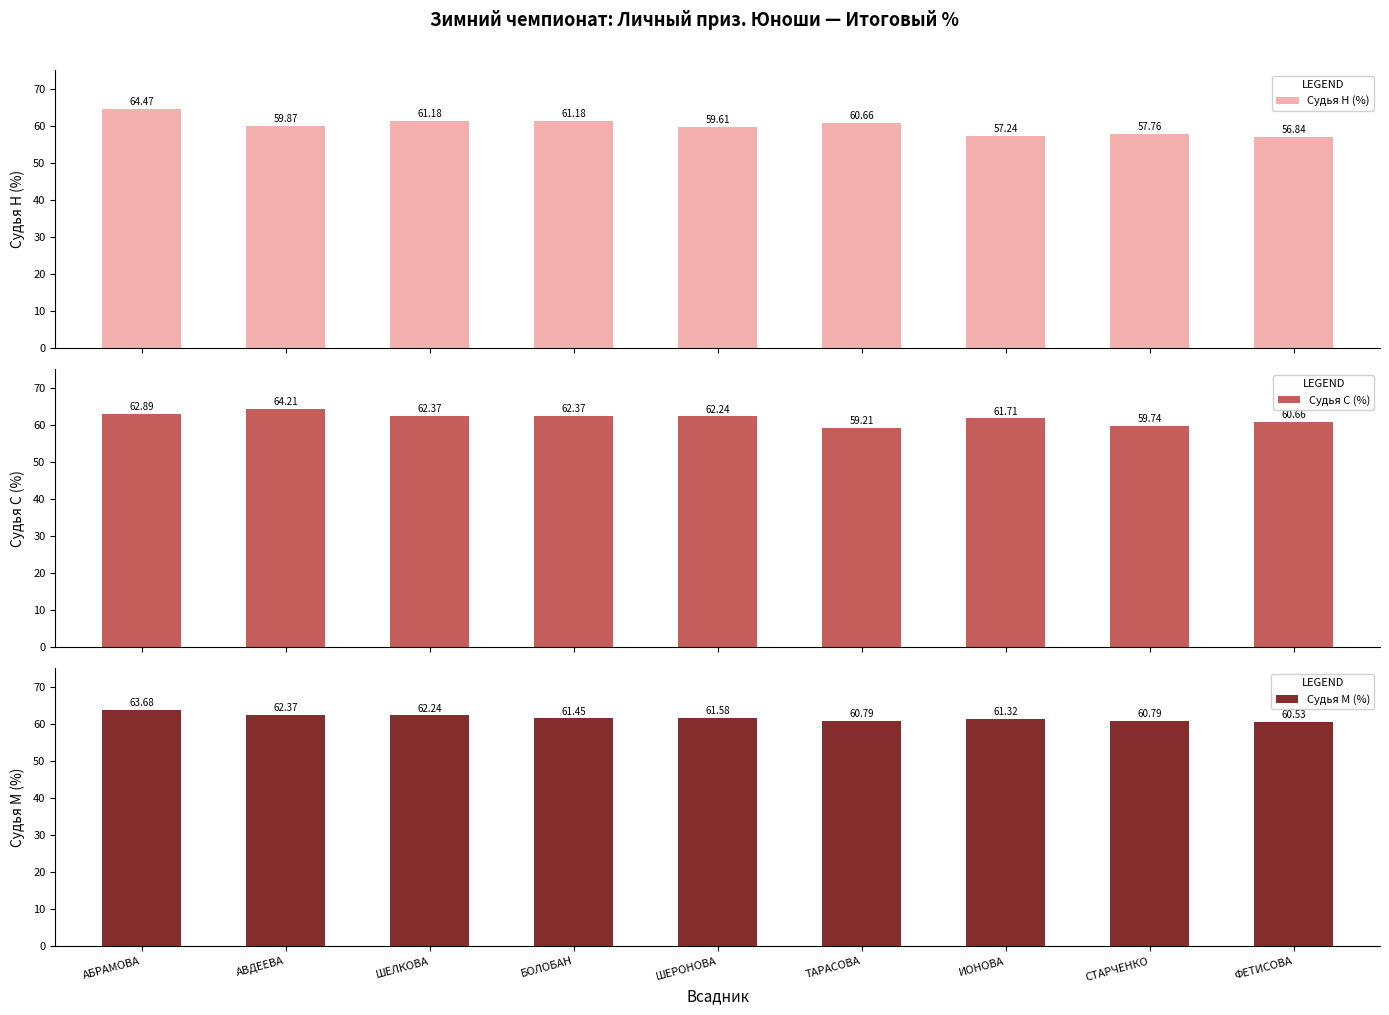

Rank the series by their maximum value, from lowest to highest.

Судья М (%), Судья С (%), Судья Н (%)